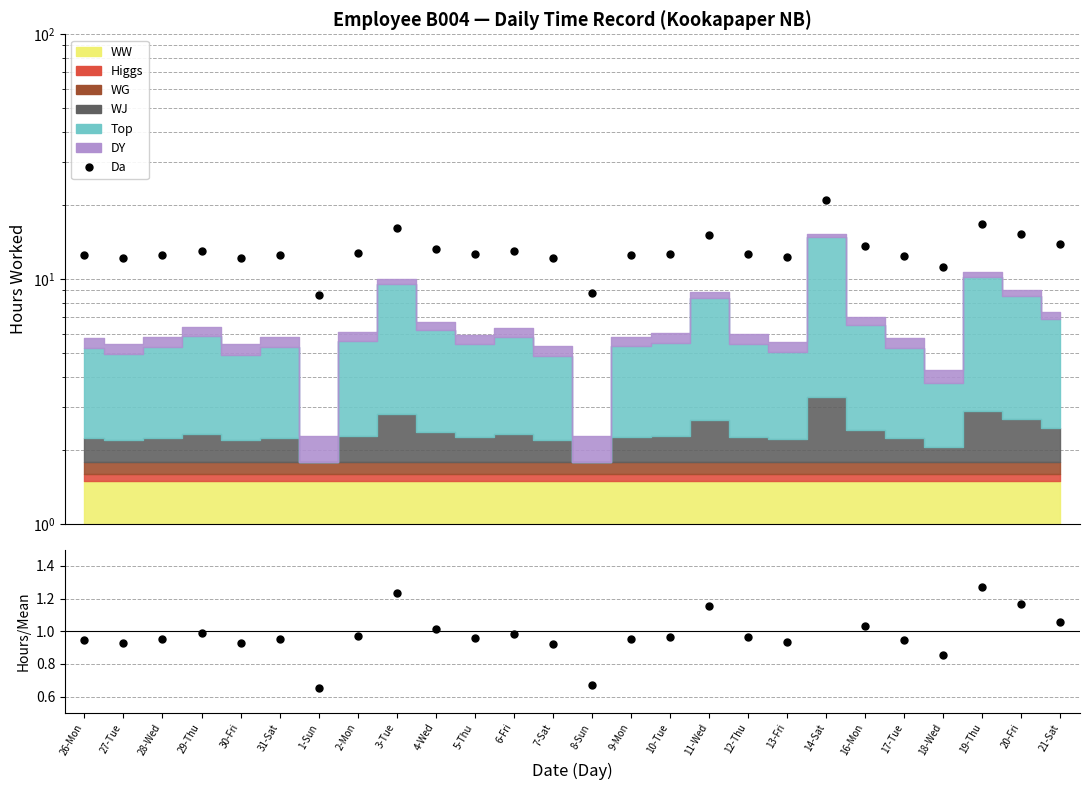

True or false: Da has a value of 21.7 at 10-Tue.

False